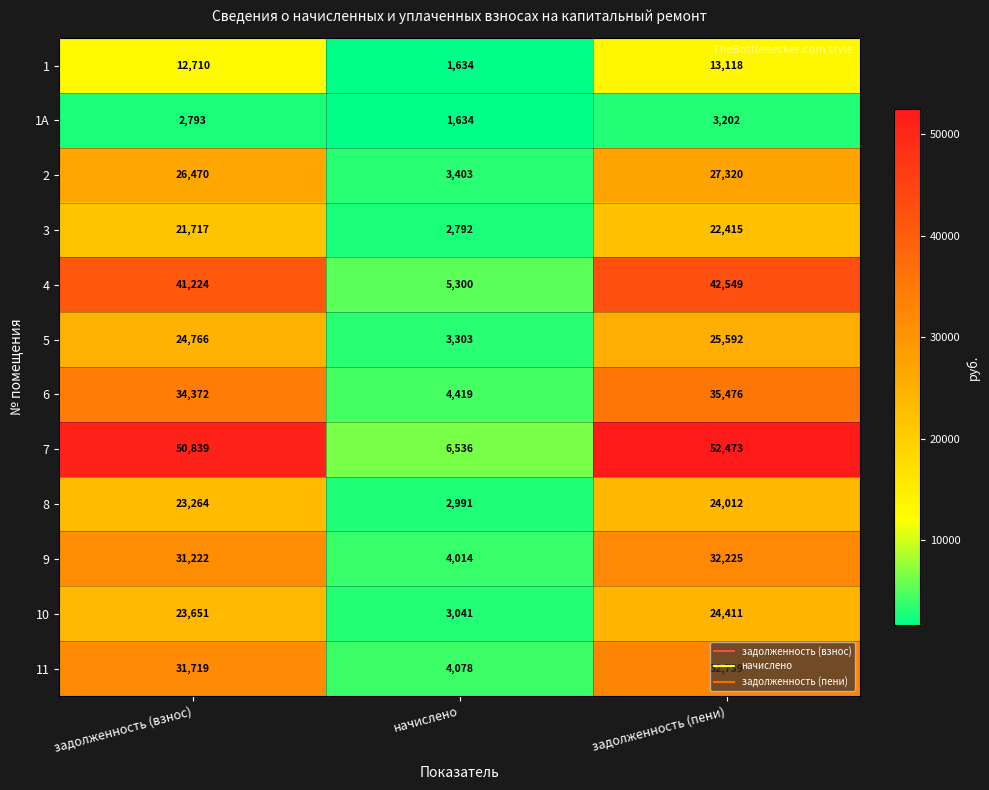

Read the 4 value at задолженность (пени), to the nearest 50.

42550